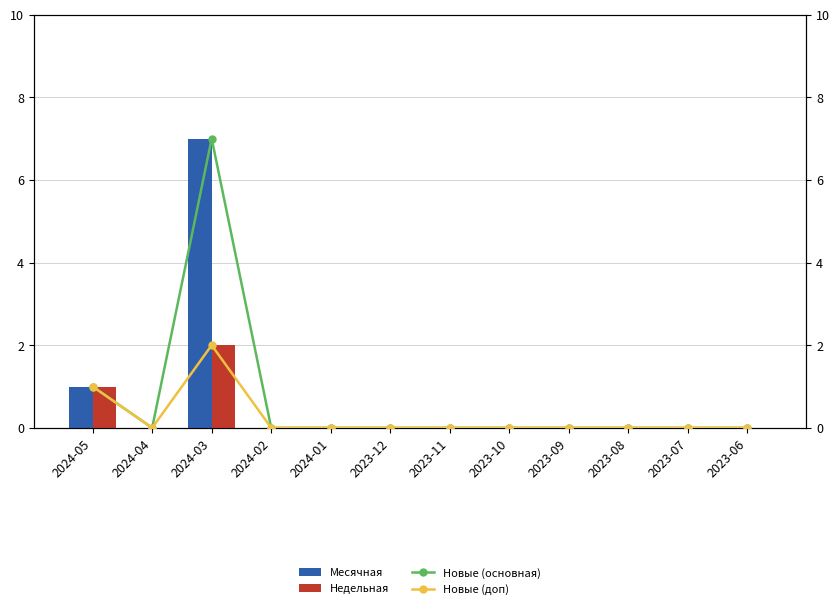

At how many categories does at least one series exceed 1?

1